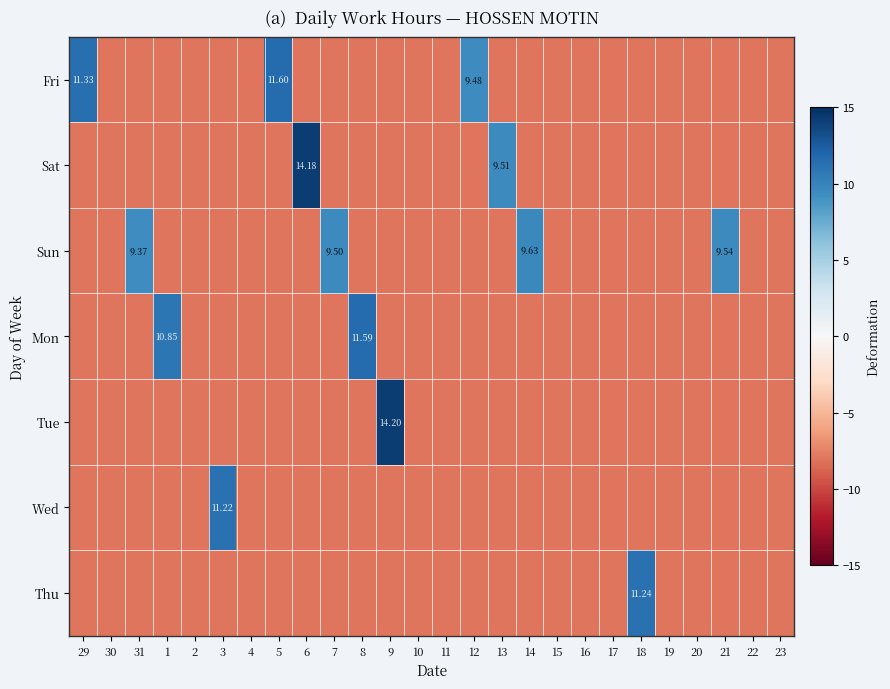

Is the value of Wed at 20 greater than the value of Tue at 7?

No